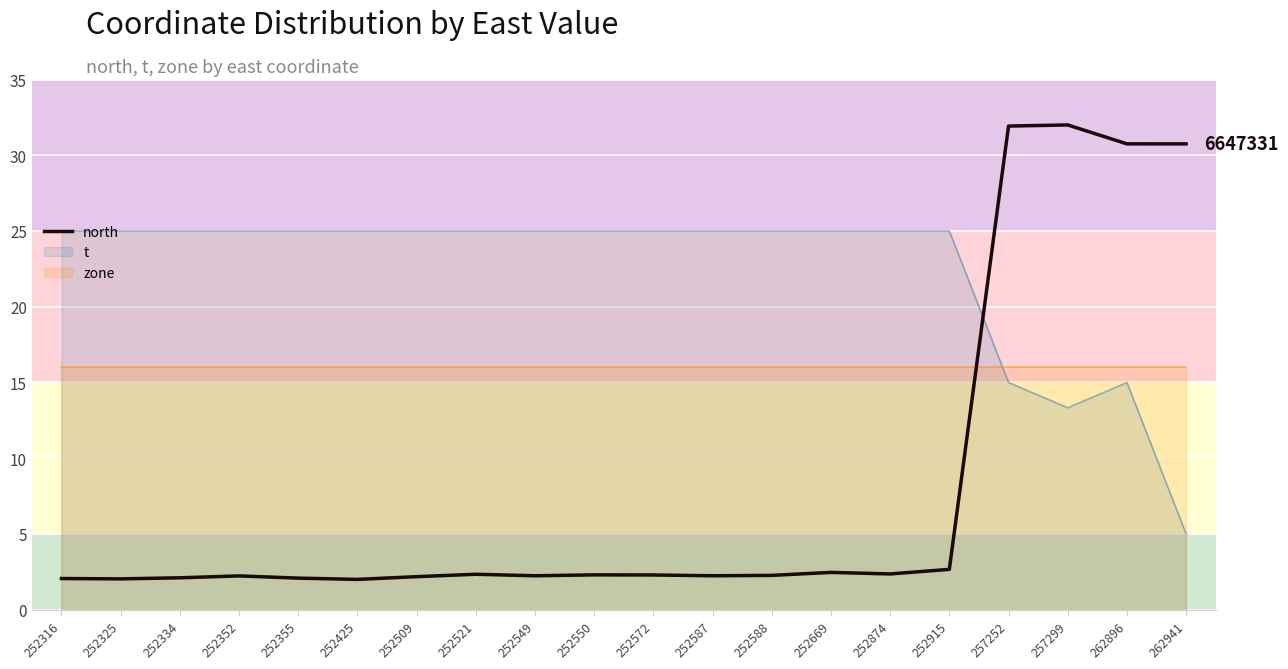

Read the value at 252316.

2.1